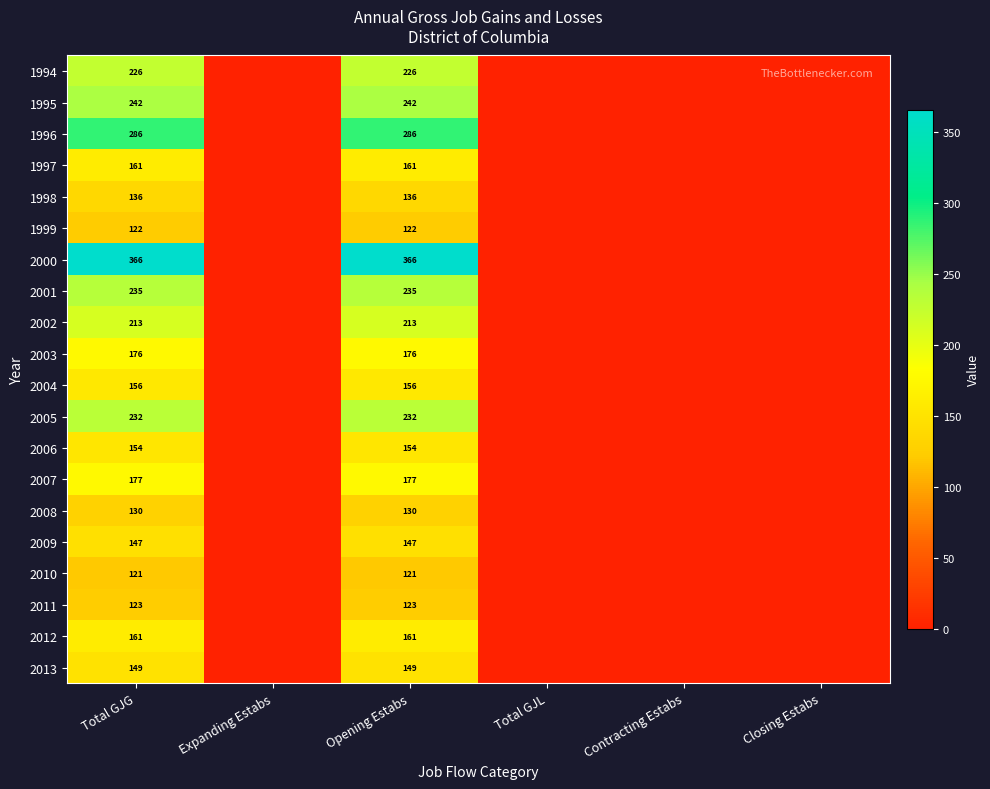

What is the difference between the highest and lowest values at Total GJG?

245